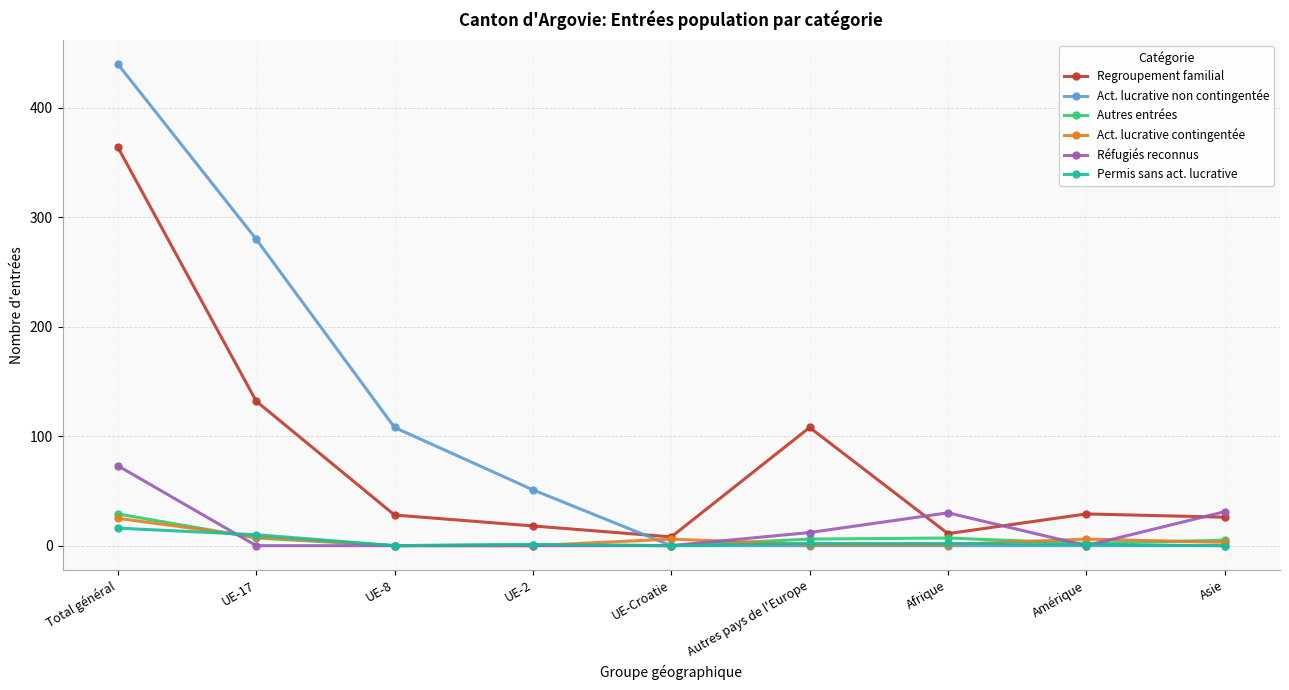

What is the average value of the Act. lucrative contingentée series?

6